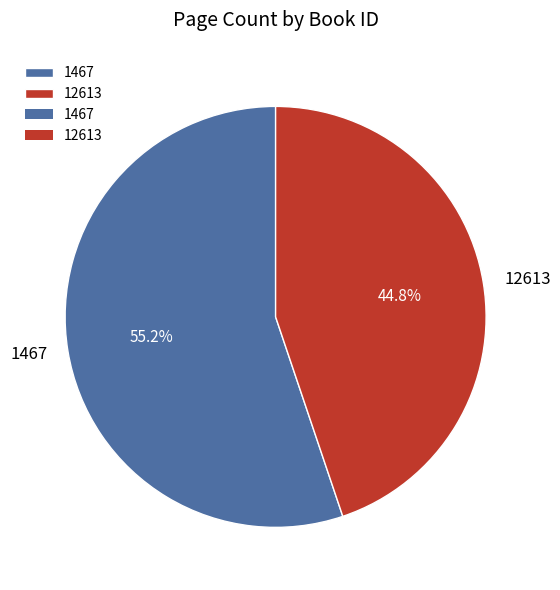

Which has a higher value, 1467 or 12613?

1467